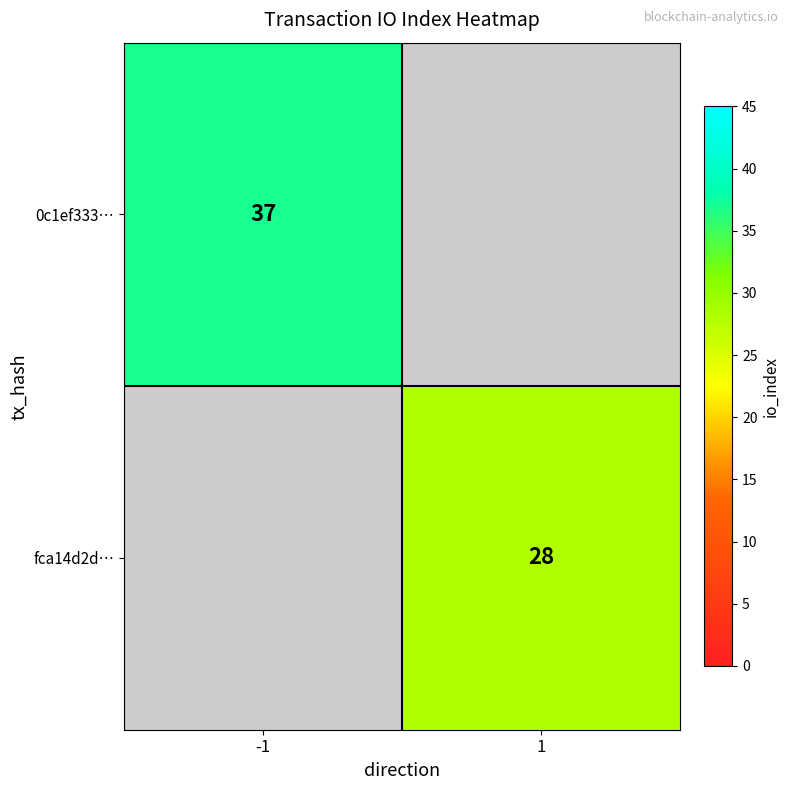

True or false: fca14d2d… has a value of 28 at 1.

True